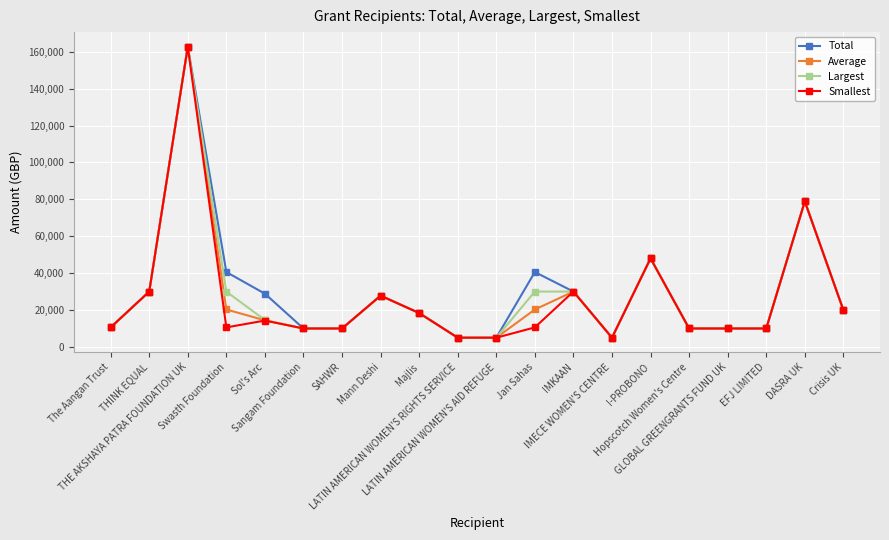

What is the difference between the second highest and minimum values in the Average series?

73889